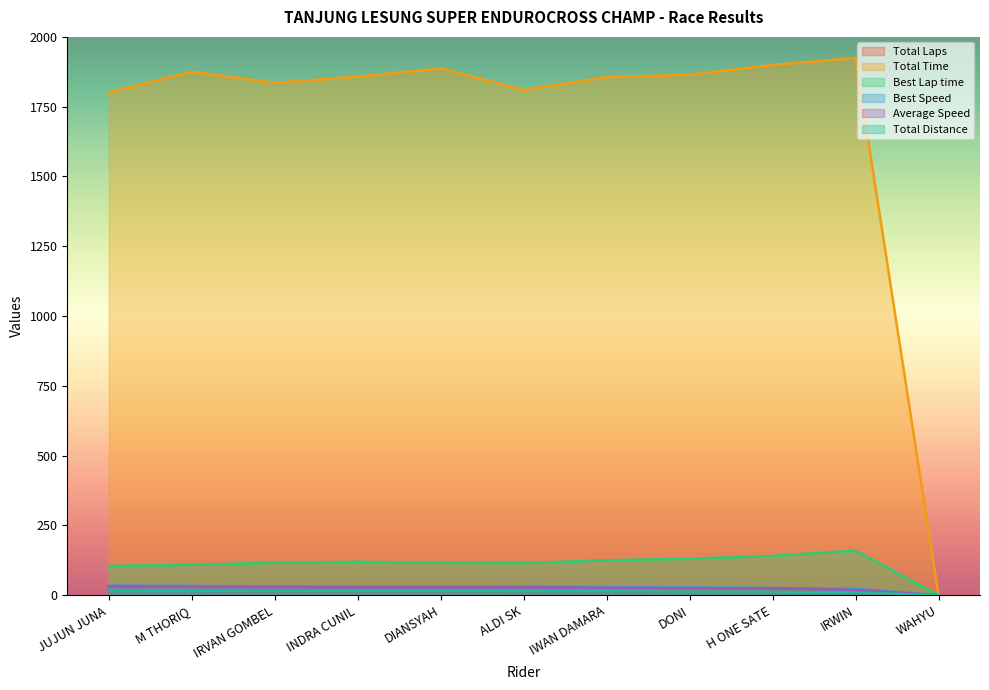

True or false: Average Speed and Total Distance intersect in this chart.

False